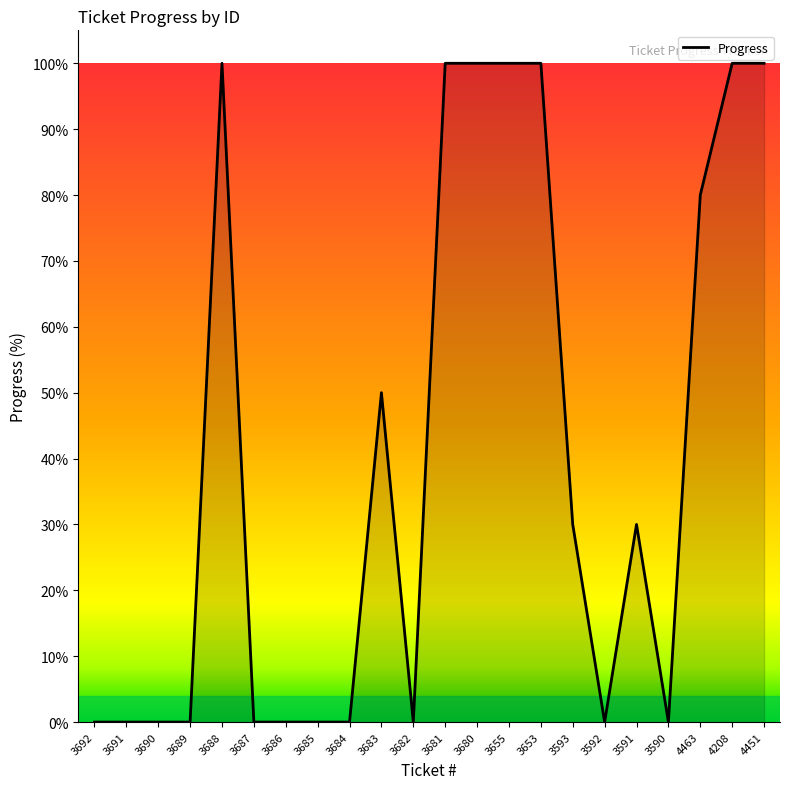

Between 3592 and 3593, which is larger?

3593